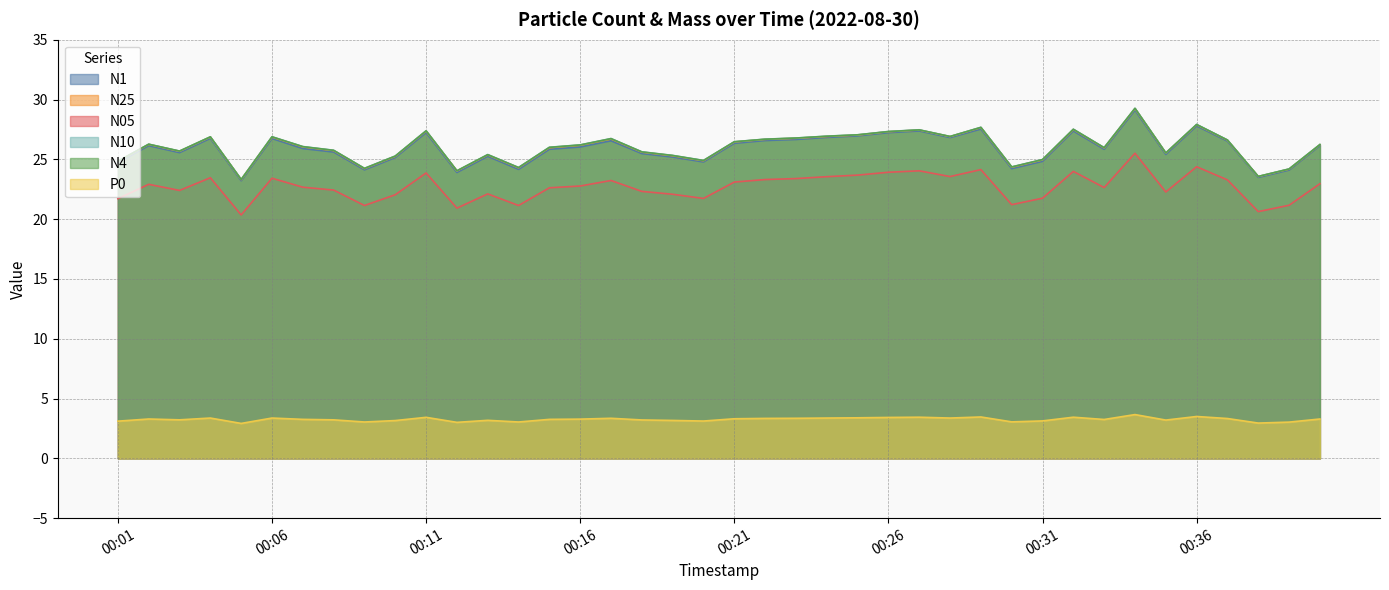

How many interior local peaks does the N1 series have?

11